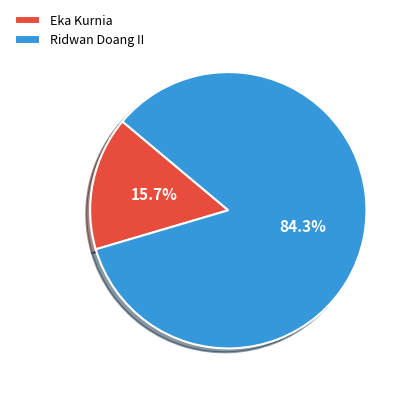

Count the number of slices in the pie.

2